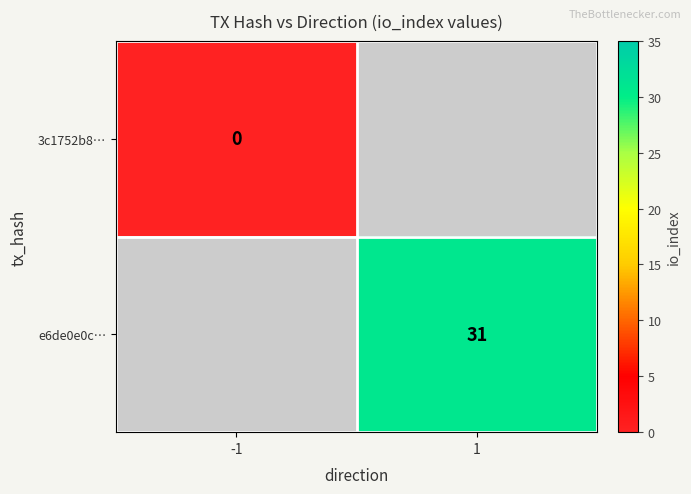

Is the value of e6de0e0c… at 1 greater than the value of 3c1752b8… at -1?

Yes